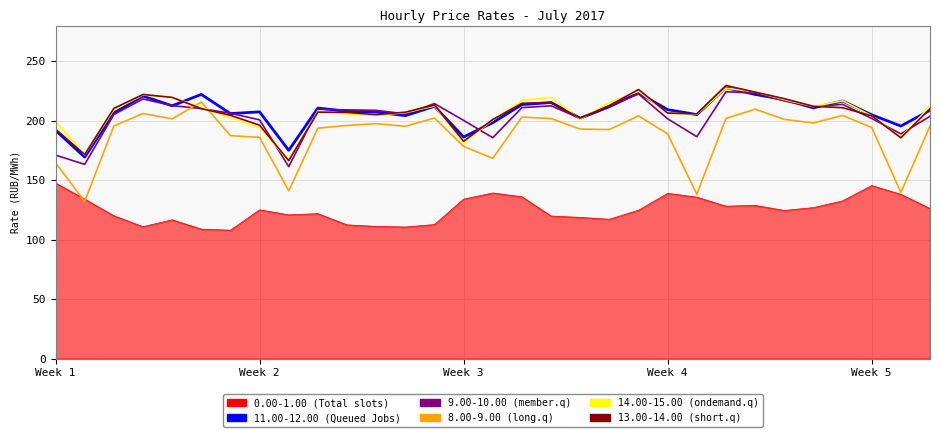

Which series has the widest spread of values?

8.00-9.00 (long.q)